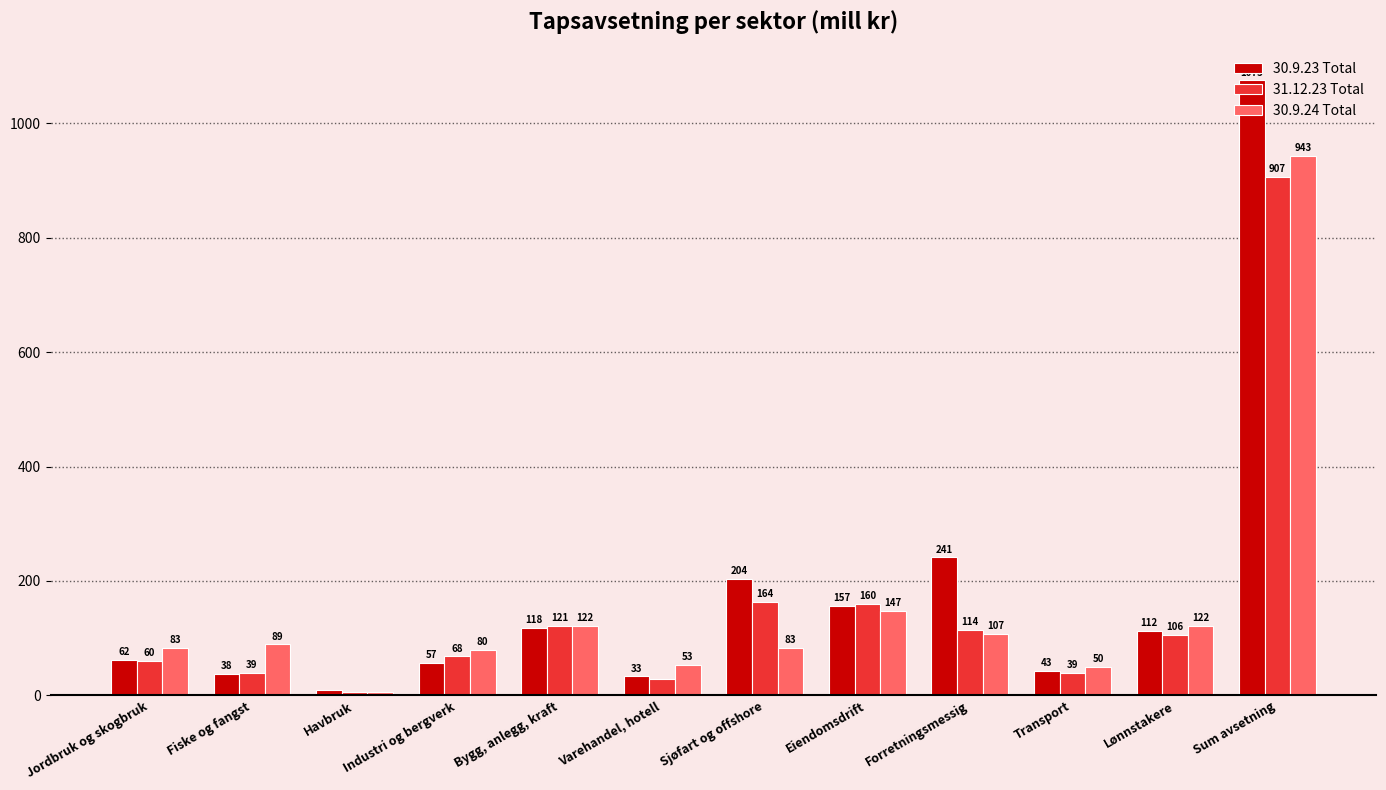

True or false: 31.12.23 Total has a value of 34 at Bygg, anlegg, kraft.

False